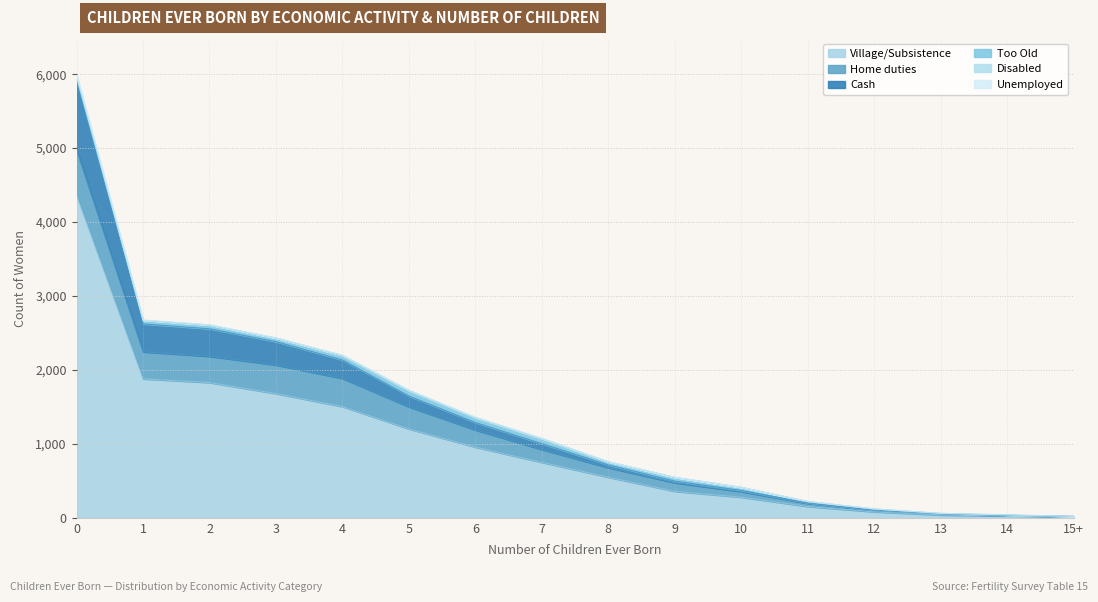

How many data points in Disabled are above 2?

6